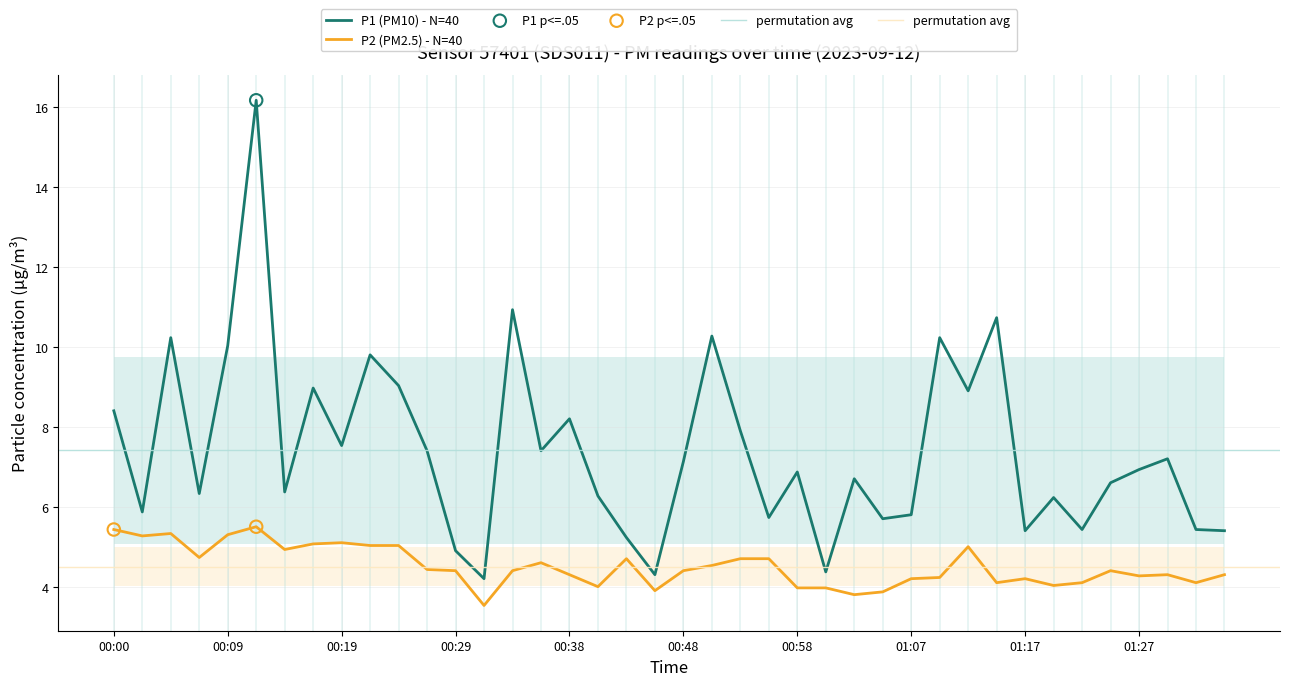

What is the total value across all series at 26?

10.5